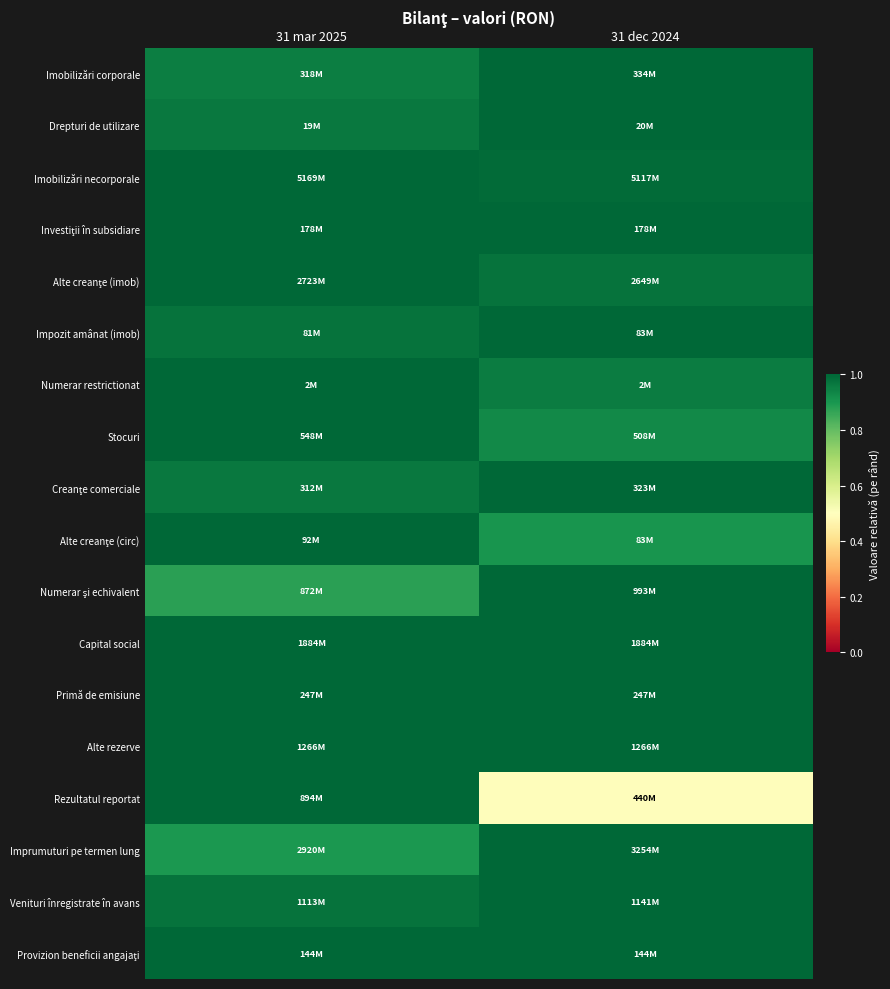

Which series has the widest spread of values?

Rezultatul reportat